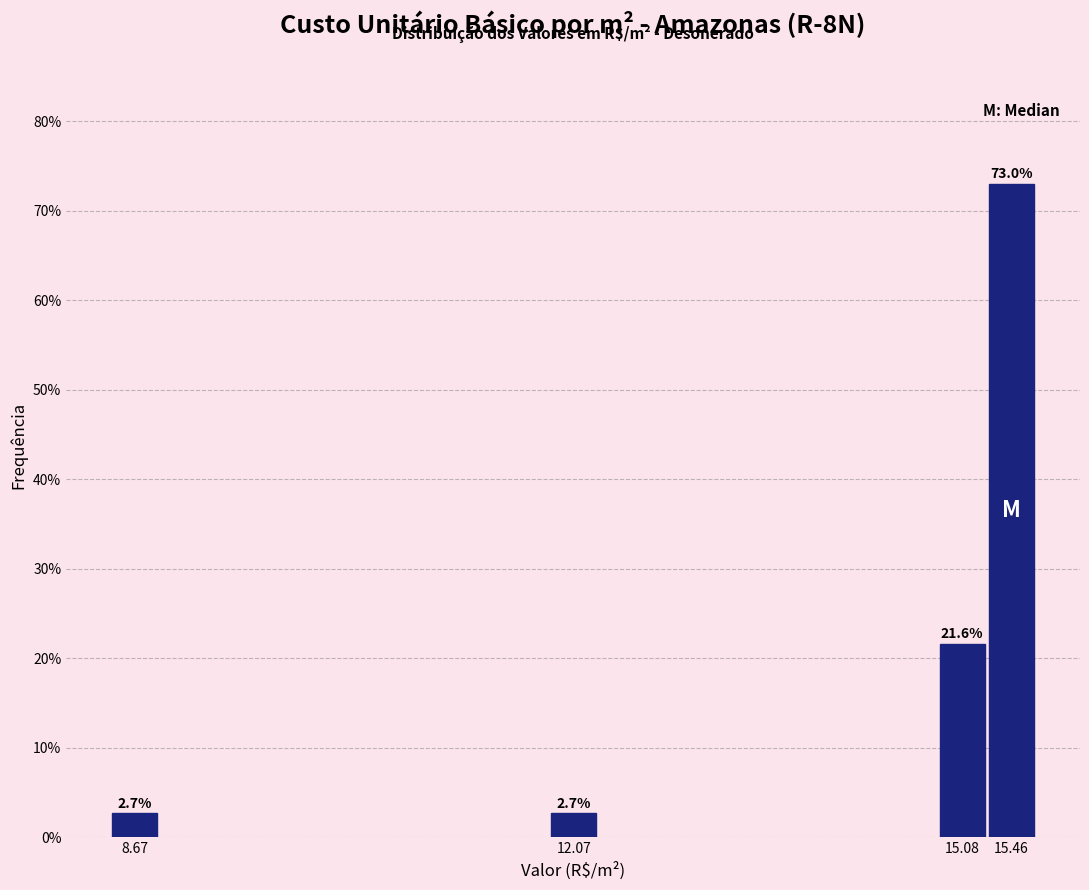

Reading left to right, transcribe all the data shown in this chart.

2.7	2.7	21.6	73.0